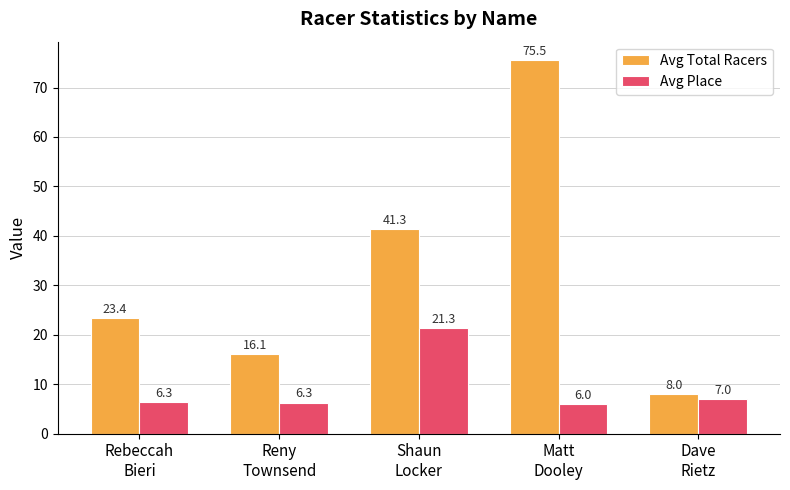

The Avg Place series shows 6.0 at Matt
Dooley. True or false?

True